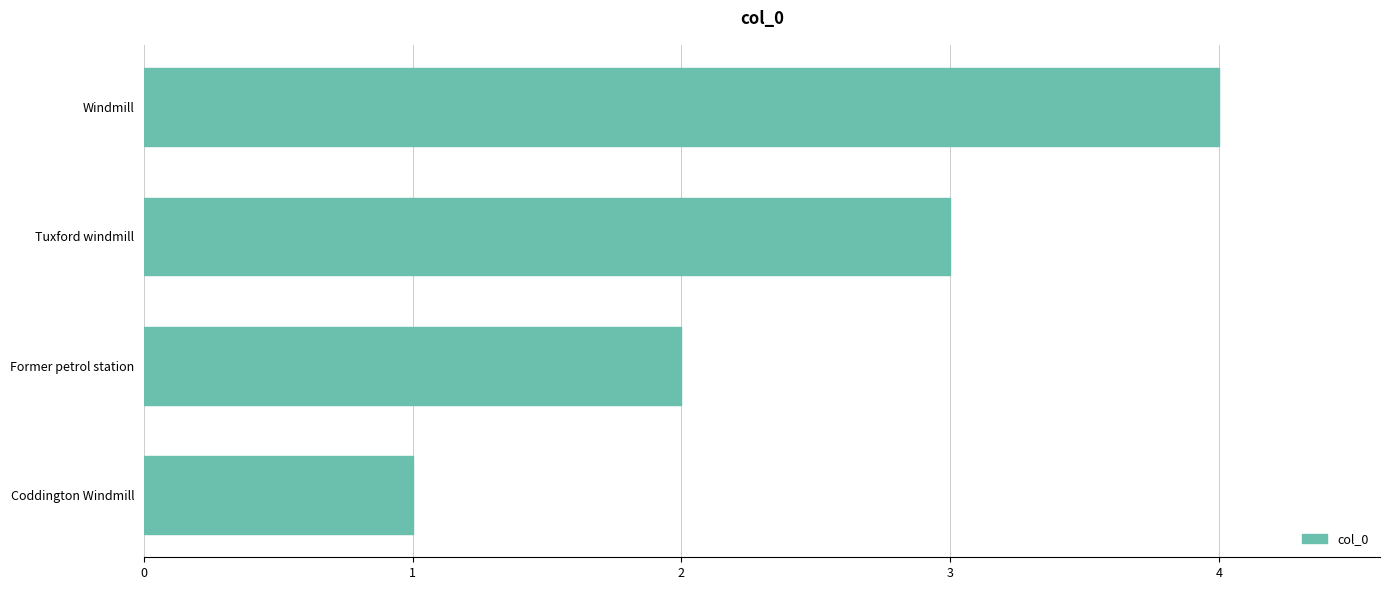

What is the sum of the values at Coddington Windmill and Former petrol station?

3